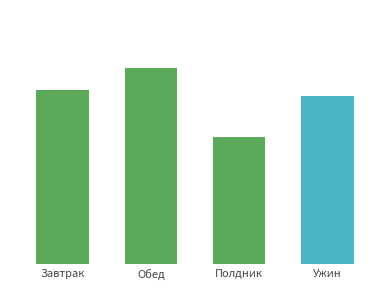

True or false: the data shows 715.5 at Ужин.

False